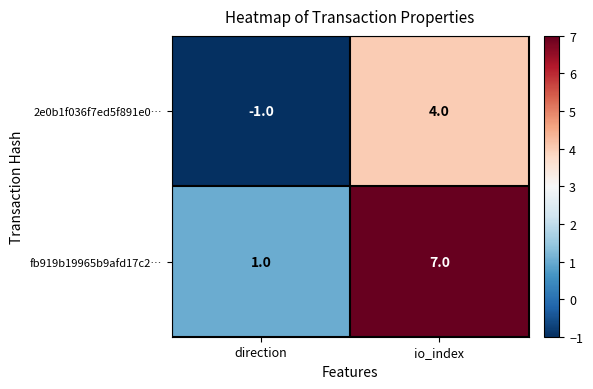

Rank the series by their maximum value, from lowest to highest.

2e0b1f036f7ed5f891e0…, fb919b19965b9afd17c2…